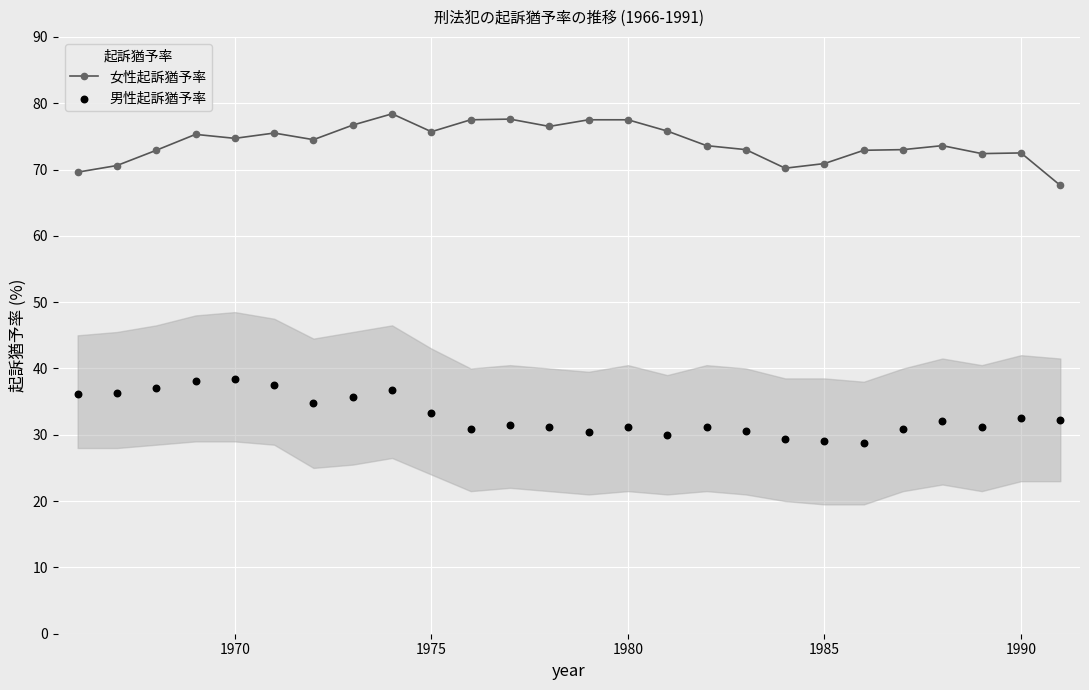

What is the maximum value for 女性起訴猶予率?

78.4